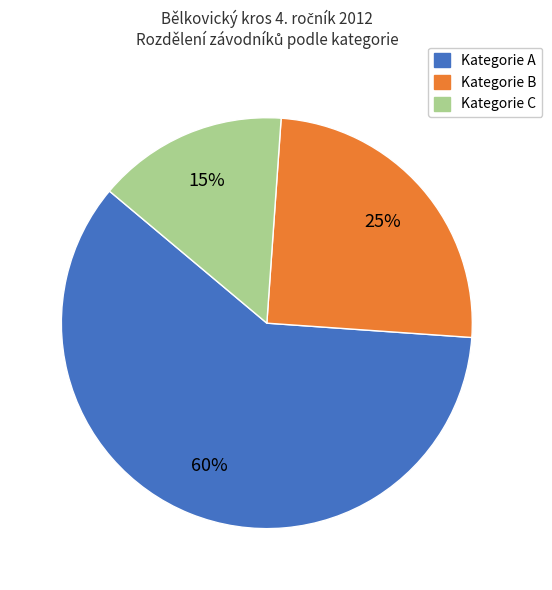

To the nearest percent, what is the average slice percentage?

33%